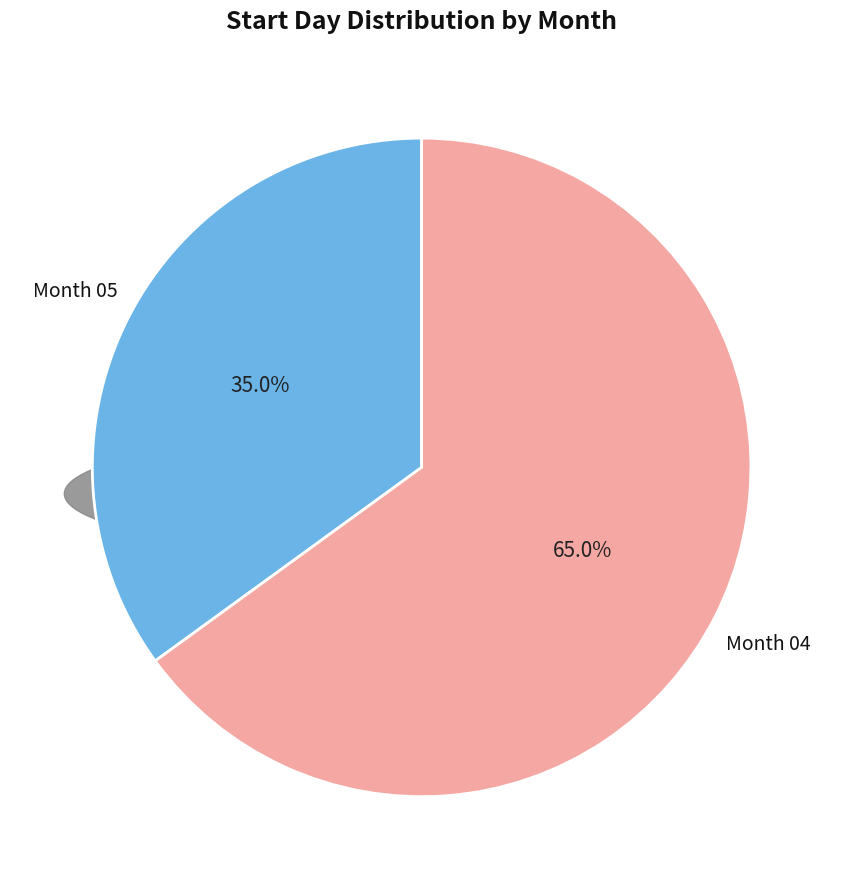

What is the smallest slice in the pie chart?

05